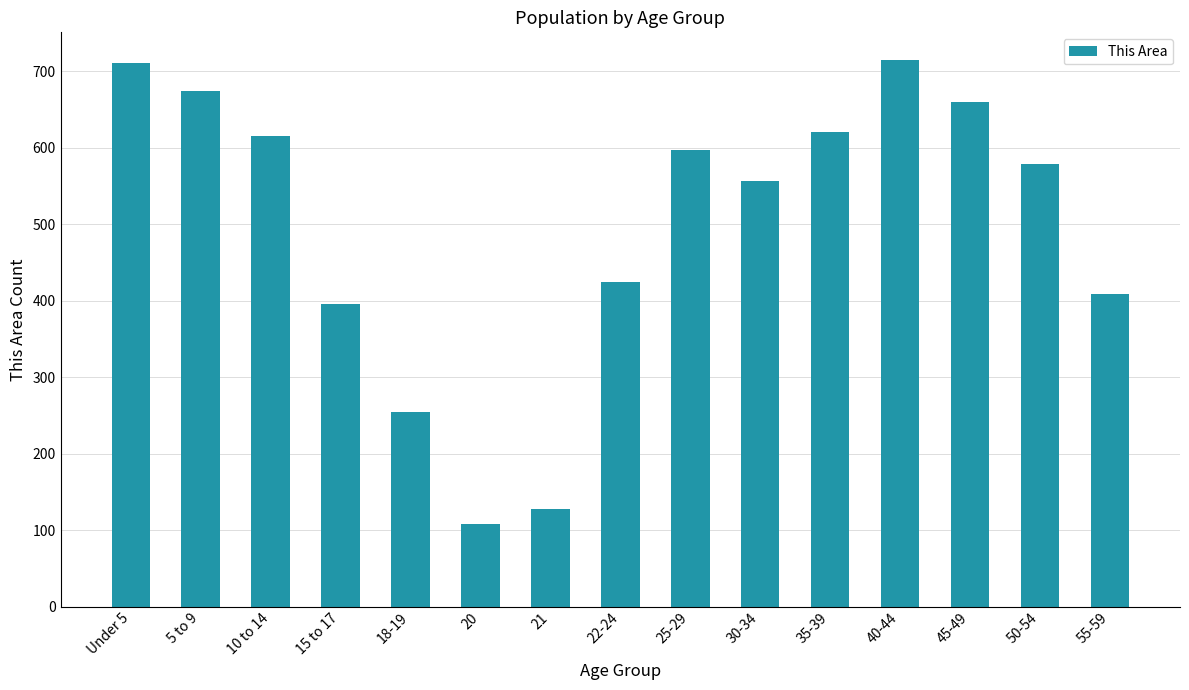

Count the number of data series in this chart.

1